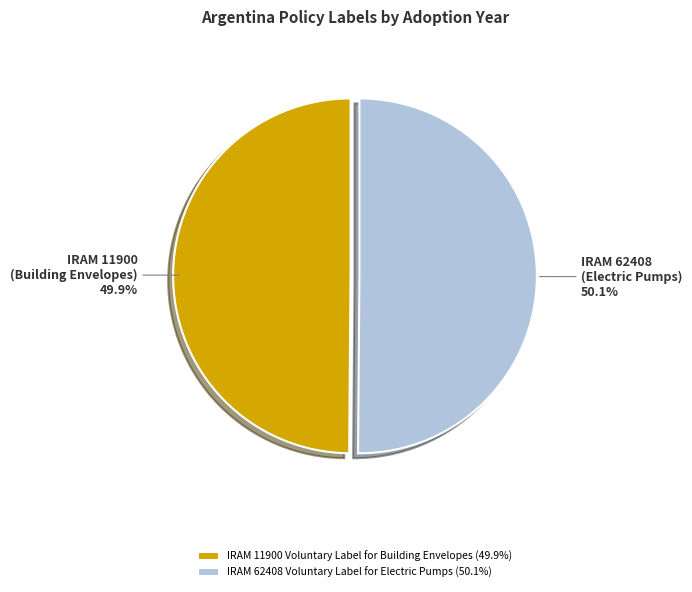

Does any single category account for the majority?

Yes